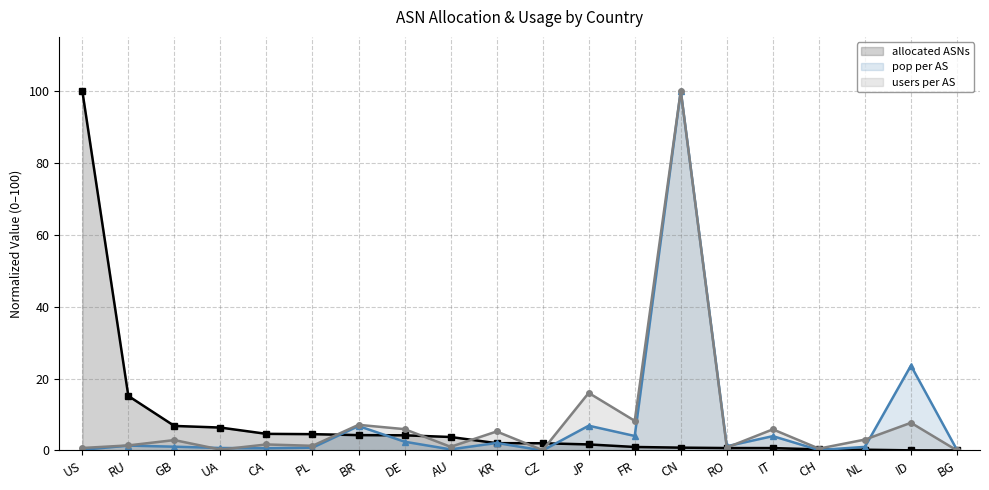

Which label corresponds to the smallest value in the chart?

BG